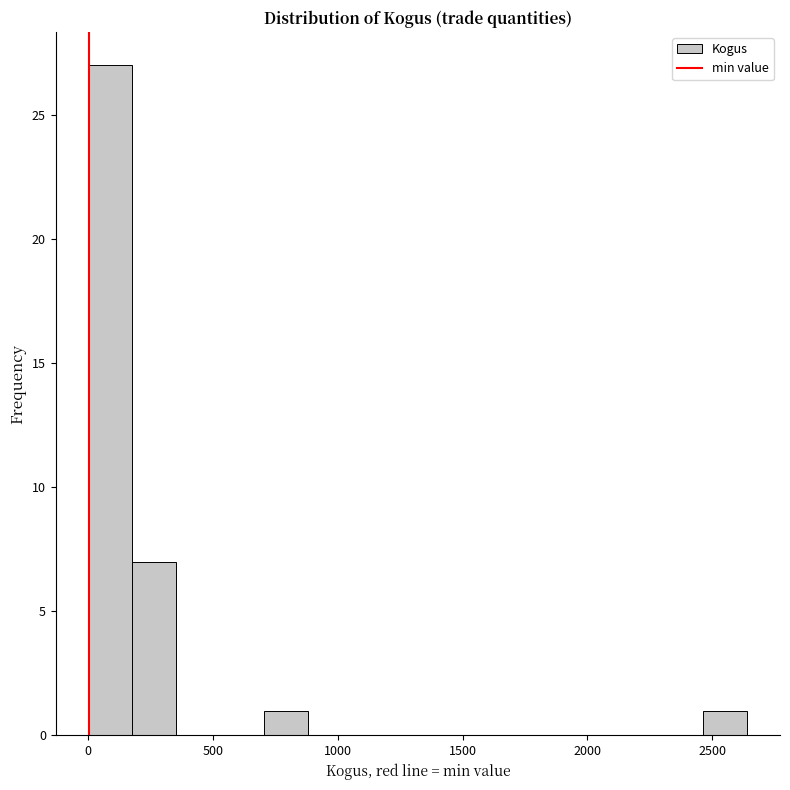

Around what value on the x-axis is the tallest bar? Give the approximate position of its centre, as read against the axis.

100